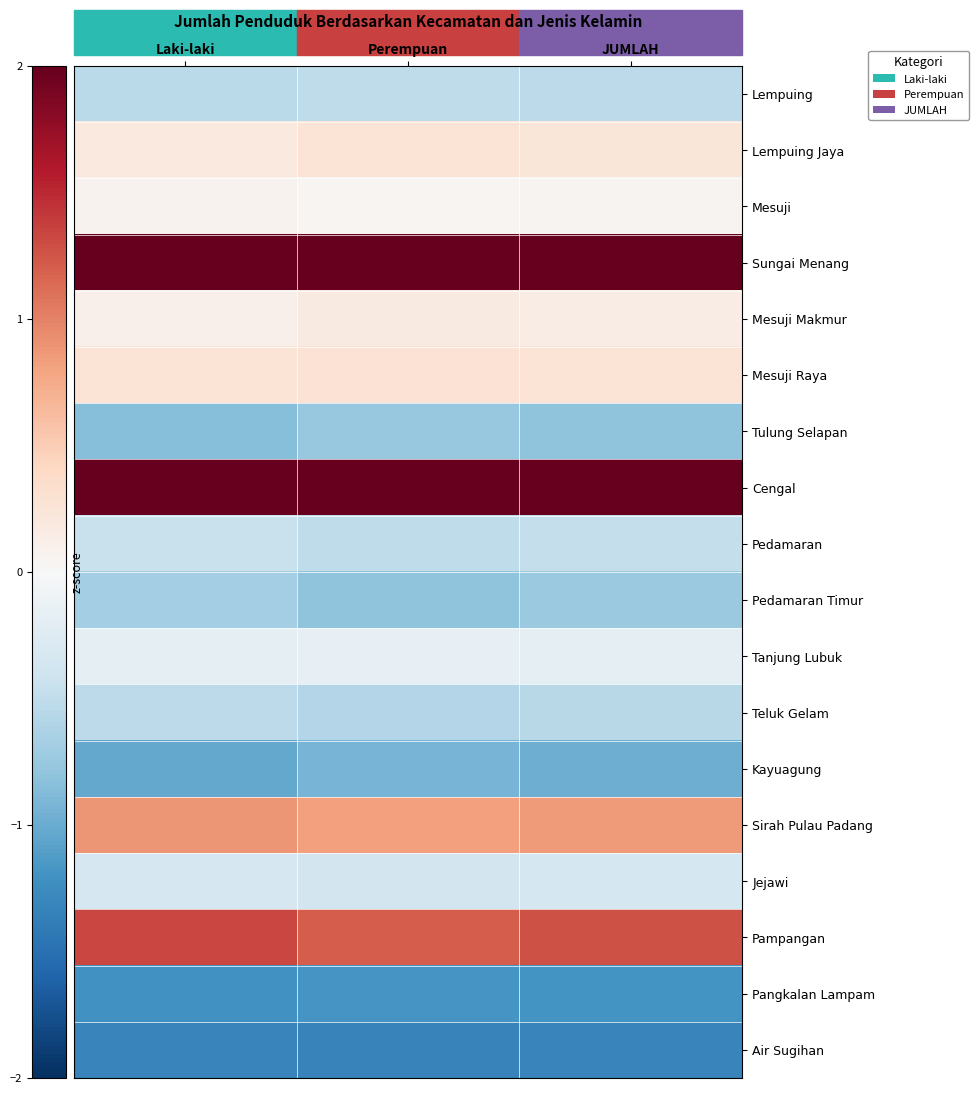

What is the greatest value displayed?

2.3